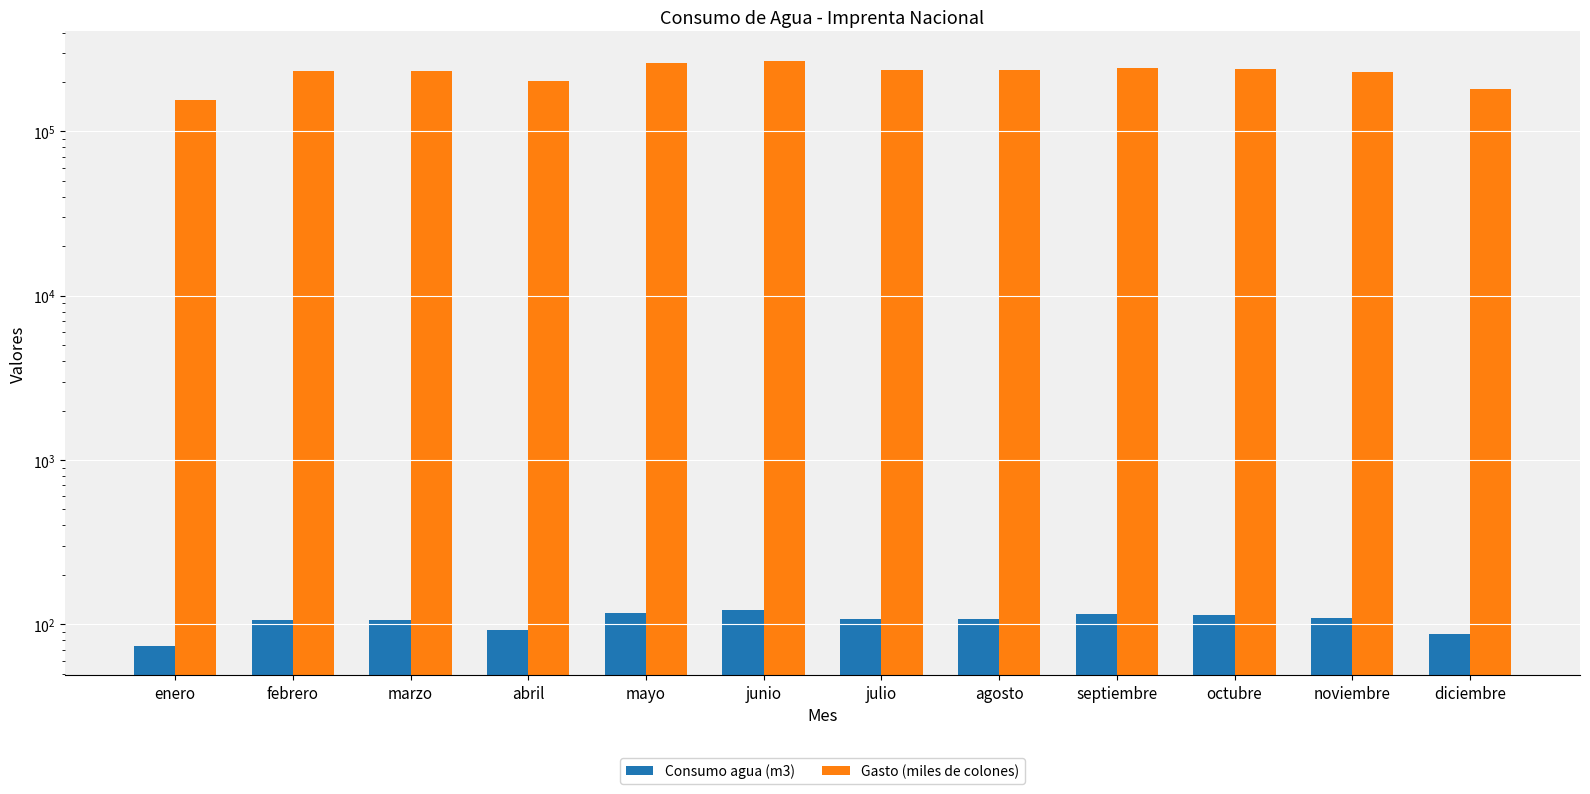

Reading right to left, what are all the values shown in this chart?

Consumo agua (m3): diciembre=87	noviembre=110	octubre=114	septiembre=116	agosto=108	julio=108	junio=122	mayo=117	abril=92	marzo=107	febrero=106	enero=74
Gasto (miles de colones): diciembre=180119	noviembre=229650	octubre=238266	septiembre=243603	agosto=236697	julio=237087	junio=269877	mayo=261319	abril=203689	marzo=234438	febrero=232180	enero=156259